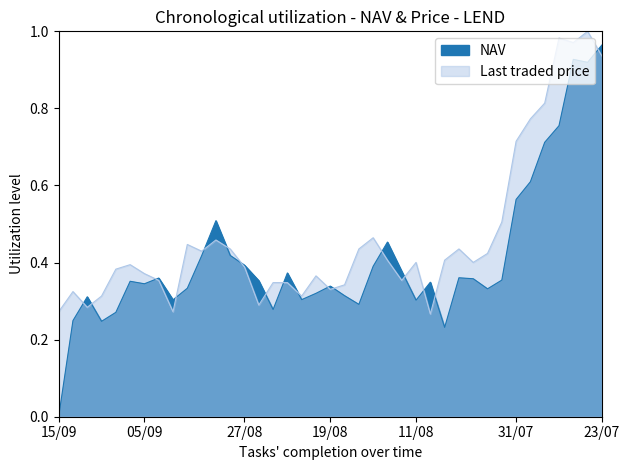

True or false: Last traded price has a value of 1.3 at 31/07.

False